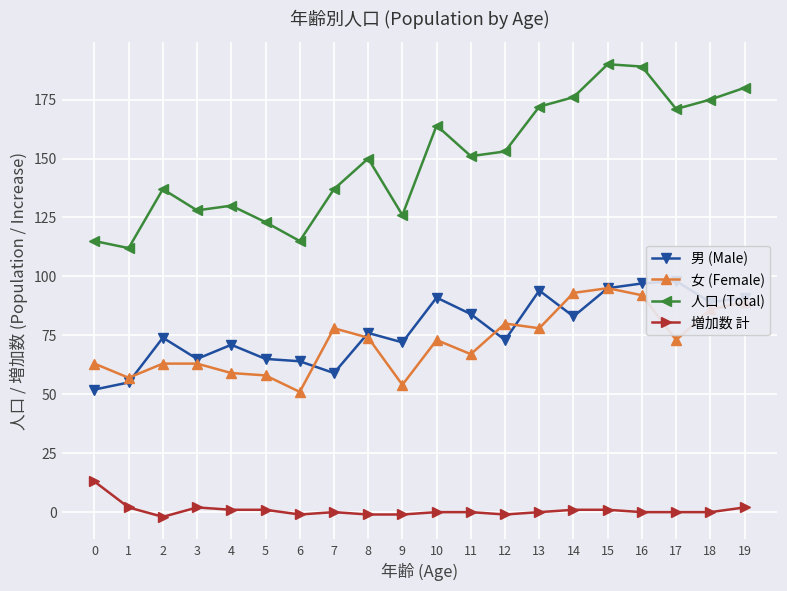

At which category does 女 (Female) reach its first local valley?

1